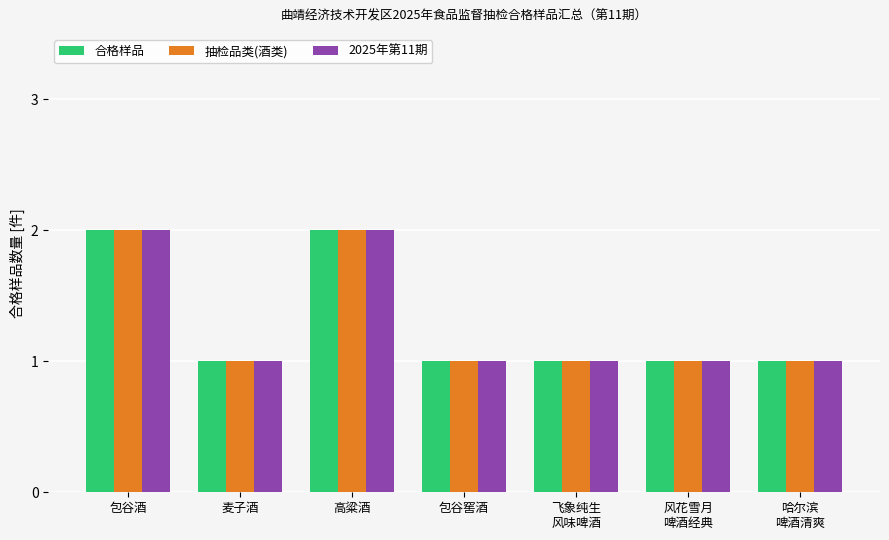

What is the sum of the 2025年第11期 values at 麦子酒 and 包谷酒?

3